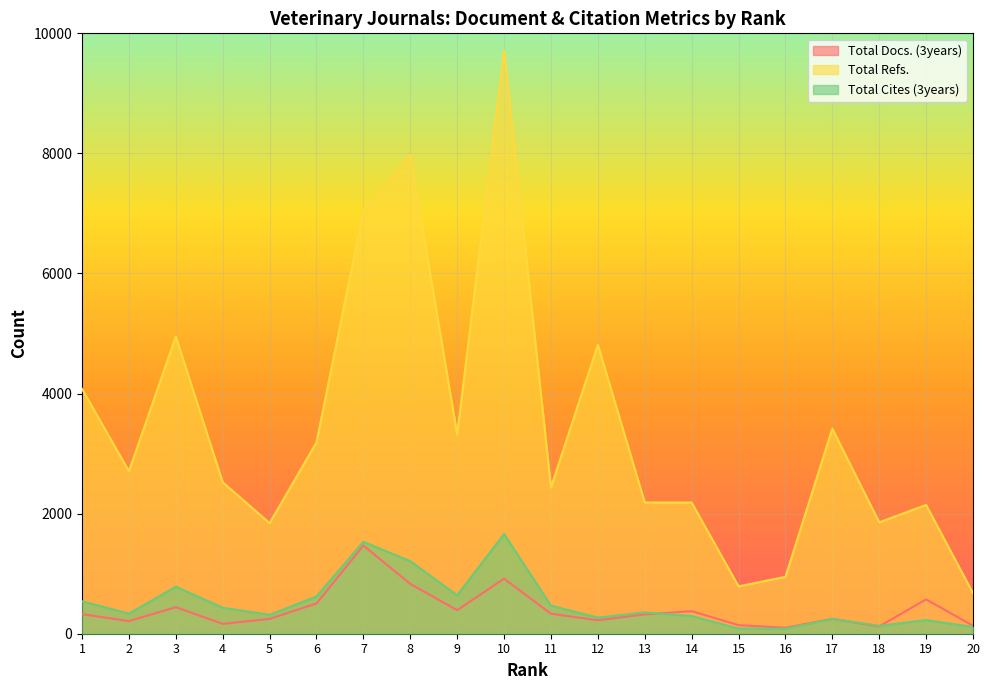

Which series has the largest range (max minus min)?

Total Refs.